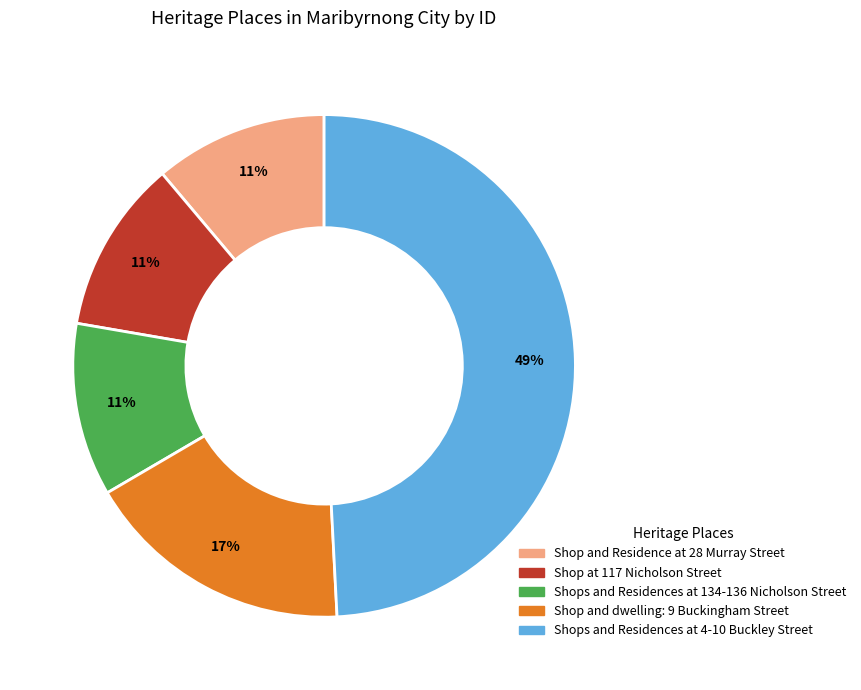

Does Shop and Residence at 28 Murray Street account for over 50% of the chart?

No